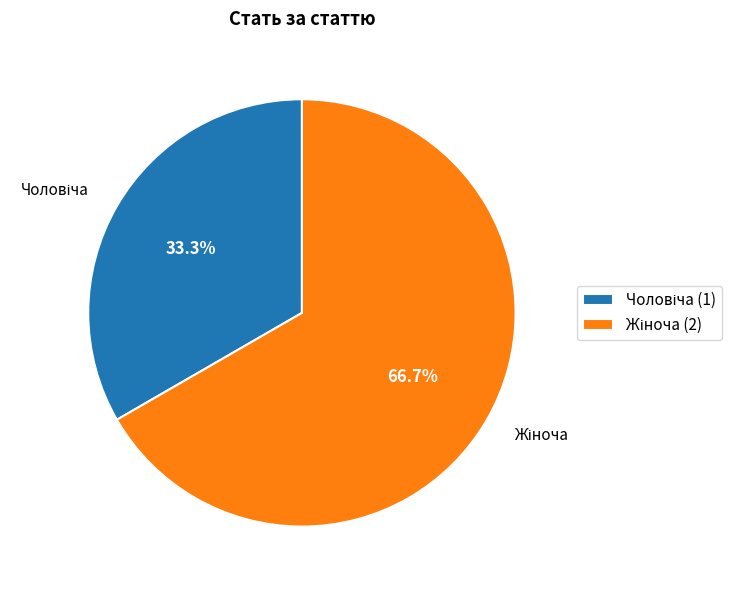

Which category has the smallest portion of the pie?

Чоловіча